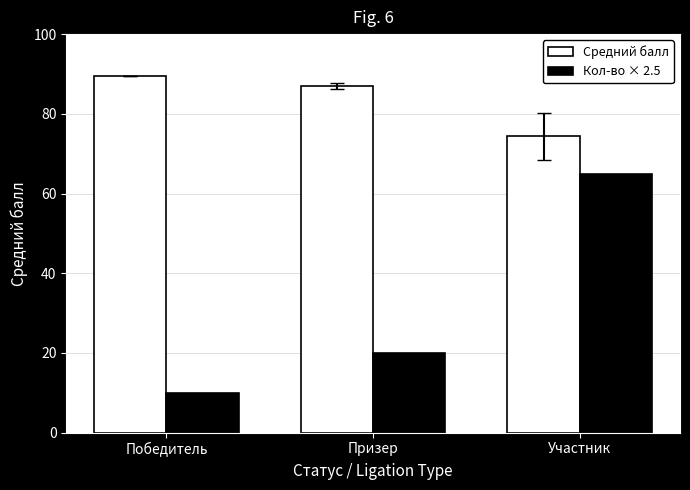

What is the minimum value for Средний балл?

74.3